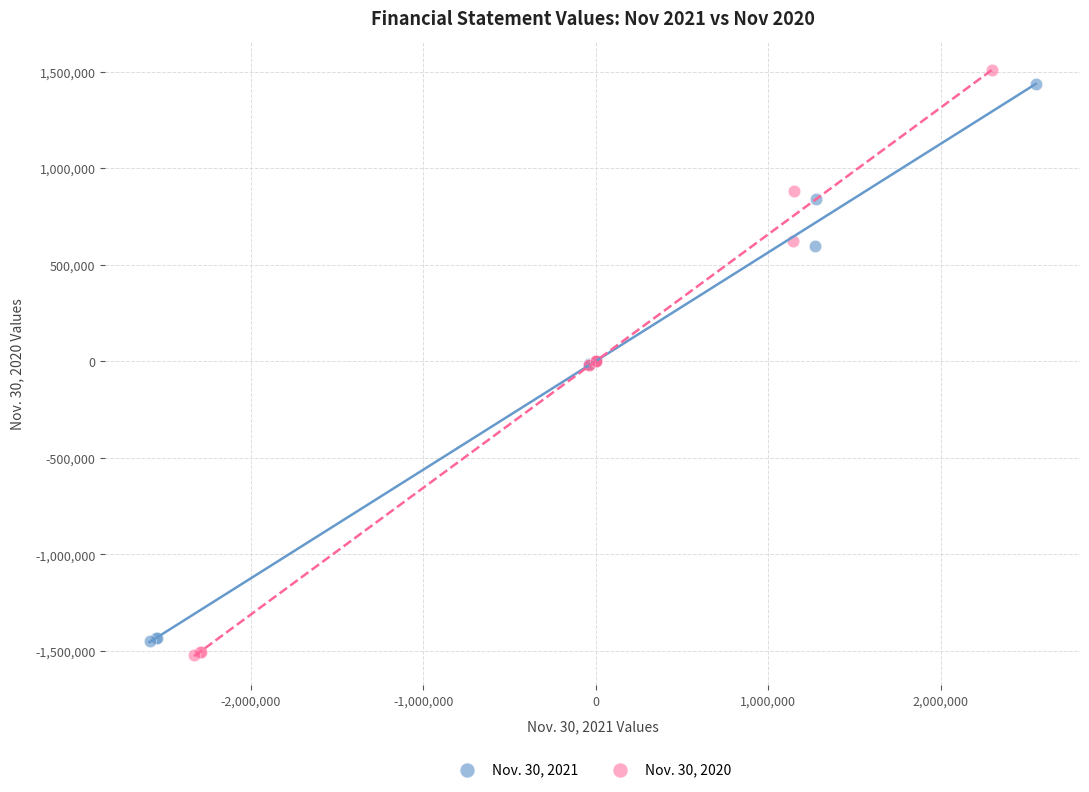

Which series has the largest Y range (max minus min)?

Nov. 30, 2020